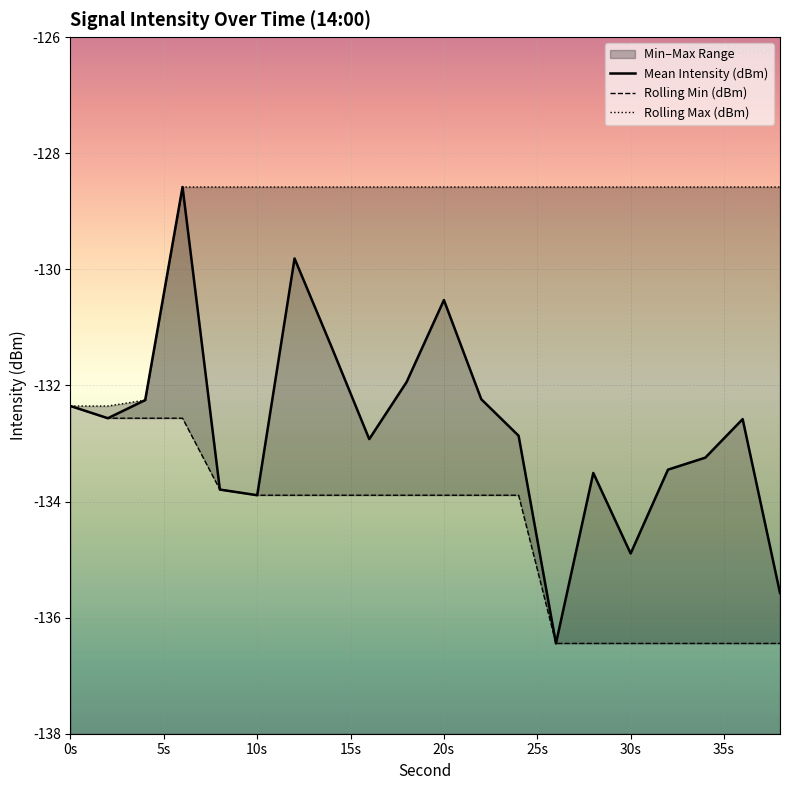

True or false: Rolling Max (dBm) has a value of -128.6 at 14.

True